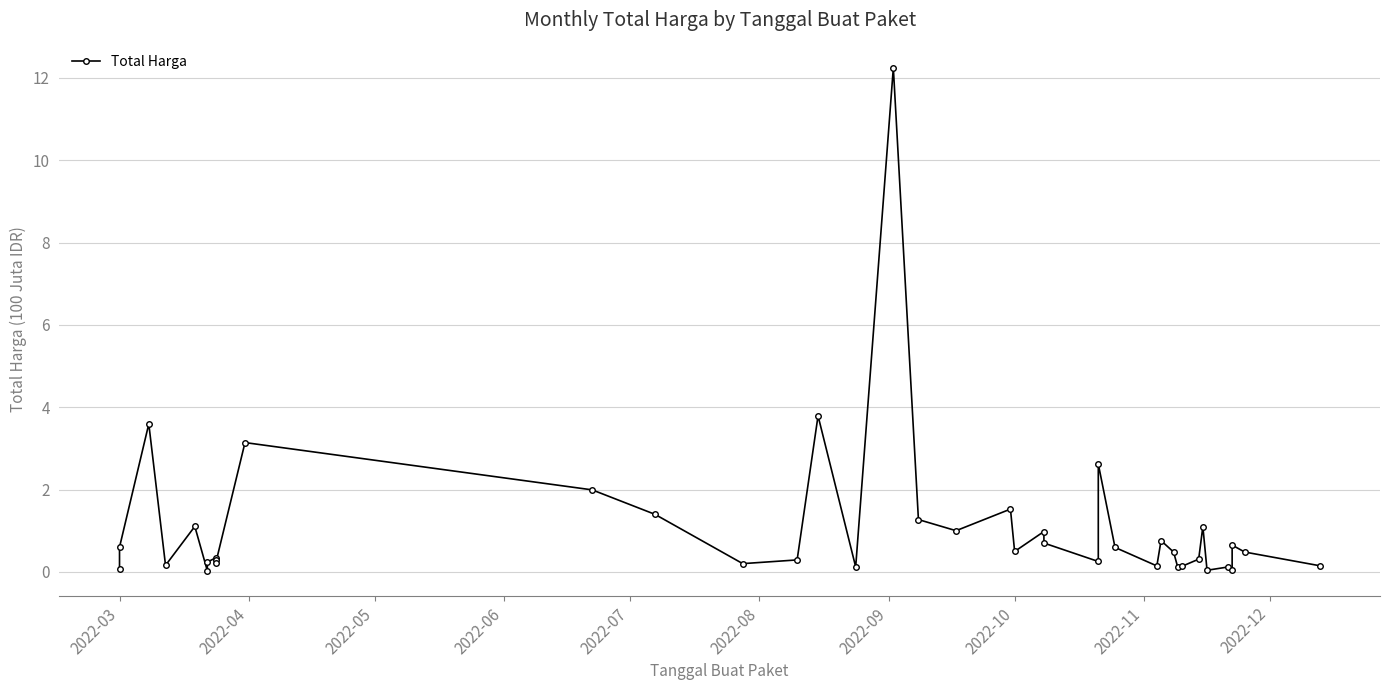

What is the average value?

1.1